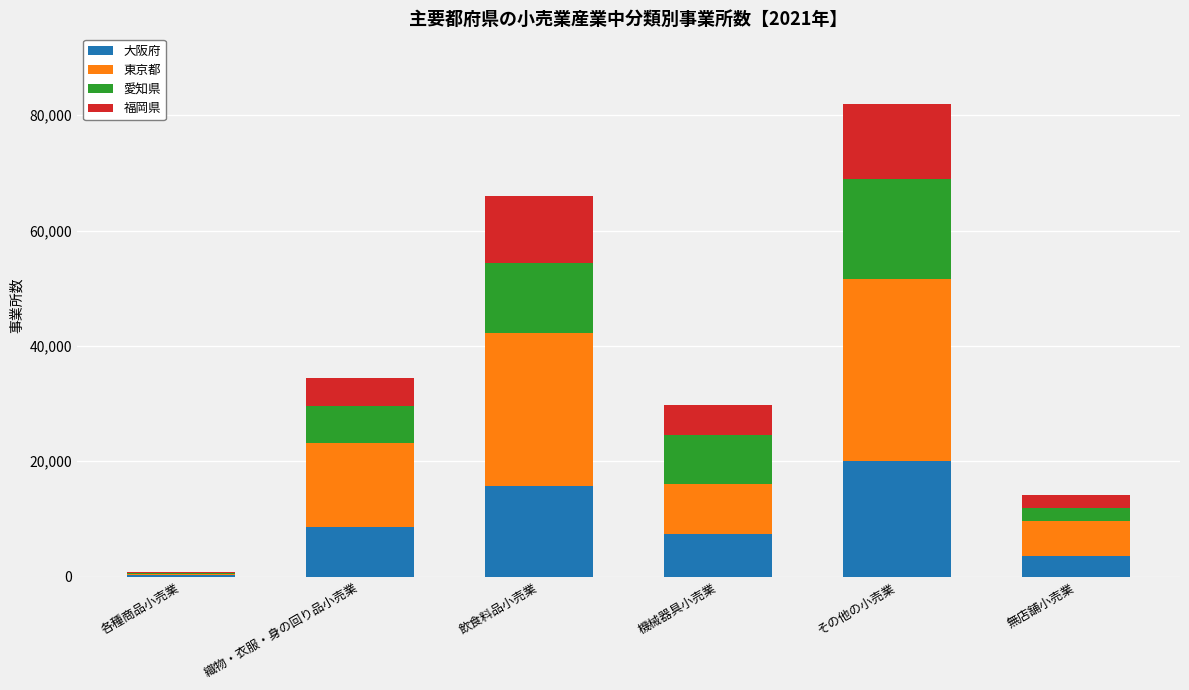

Reading left to right, list the values for the 大阪府 series.

各種商品小売業=176	織物・衣服・身の回り品小売業=8533	飲食料品小売業=15655	機械器具小売業=7448	その他の小売業=19964	無店舗小売業=3551